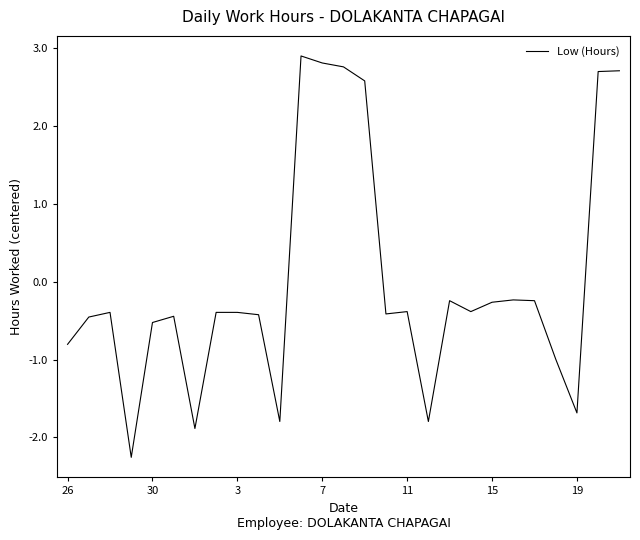

Is this an area chart (filled region under the line)?

No